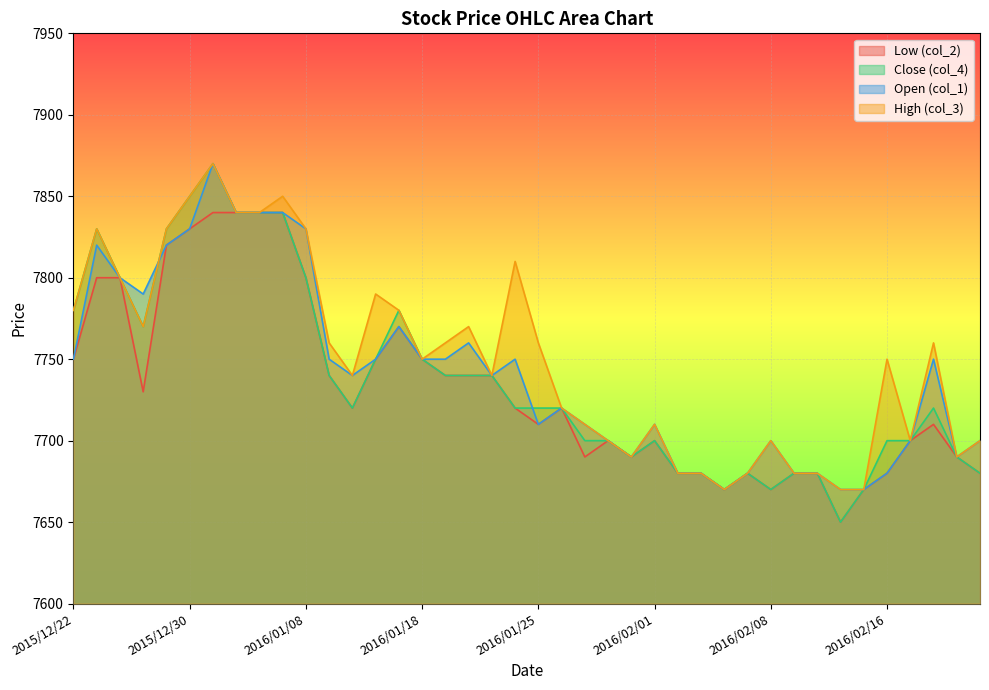

What is the difference between the maximum and minimum values in the col_2 series?

190